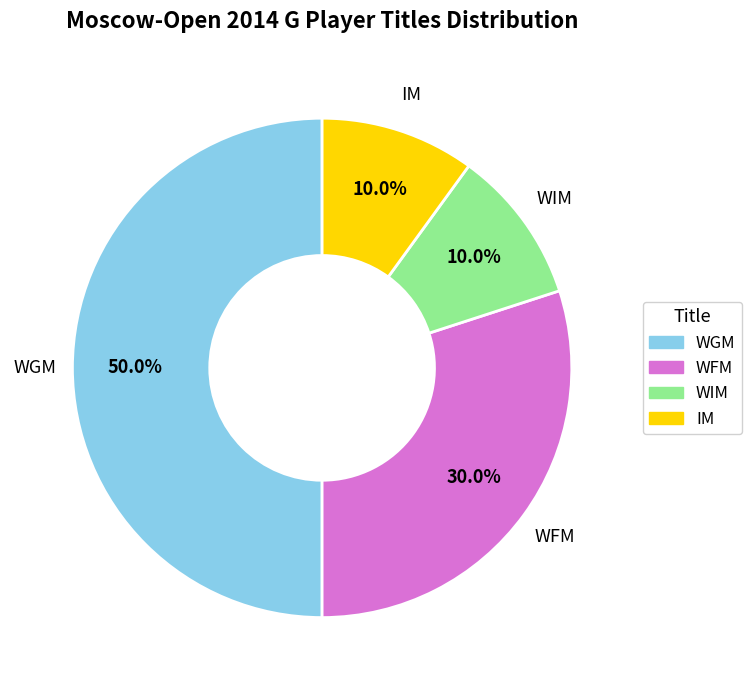

Is it true that IM is 5% of the pie?

False